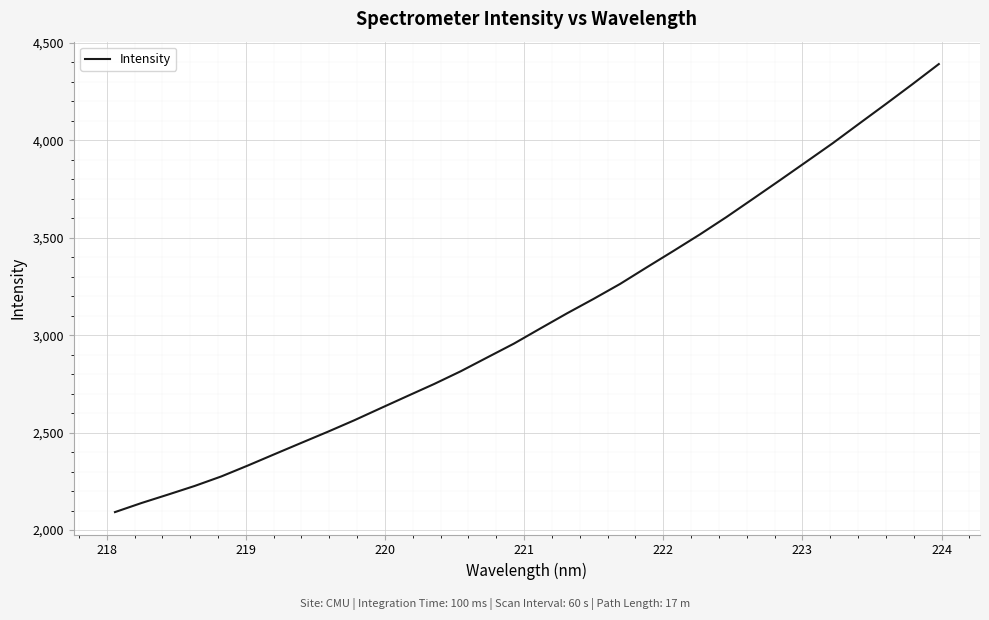

What is the average value?

3083.8